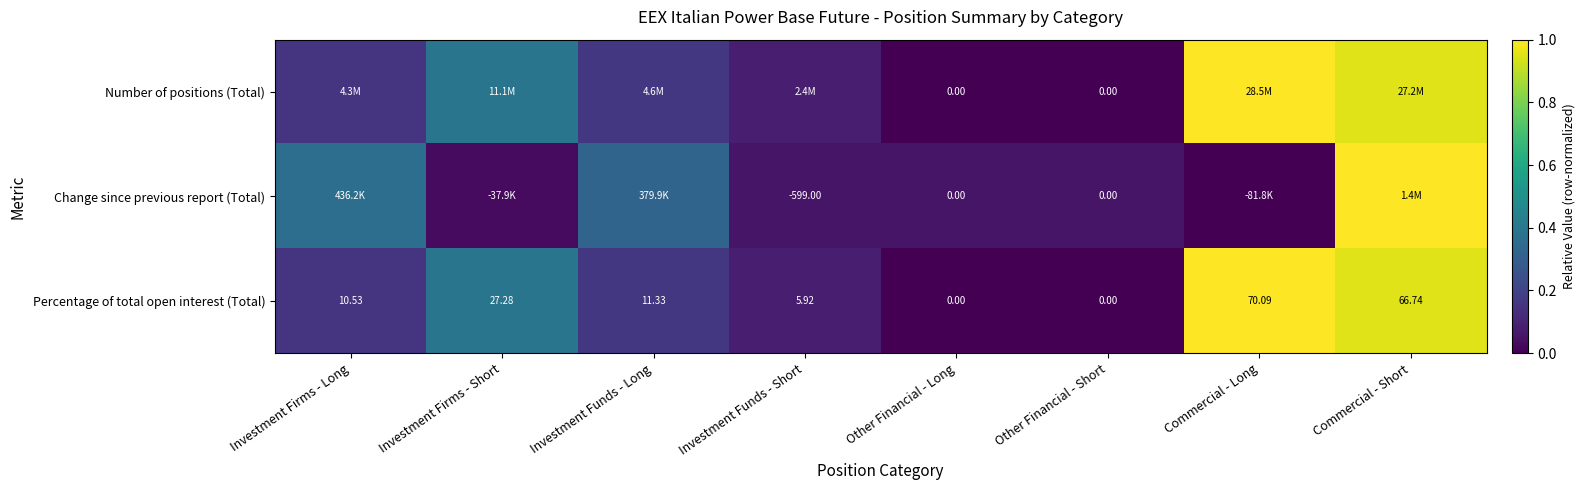

At which label is Percentage of total open interest (Total) closest to 35?

Investment Firms - Short